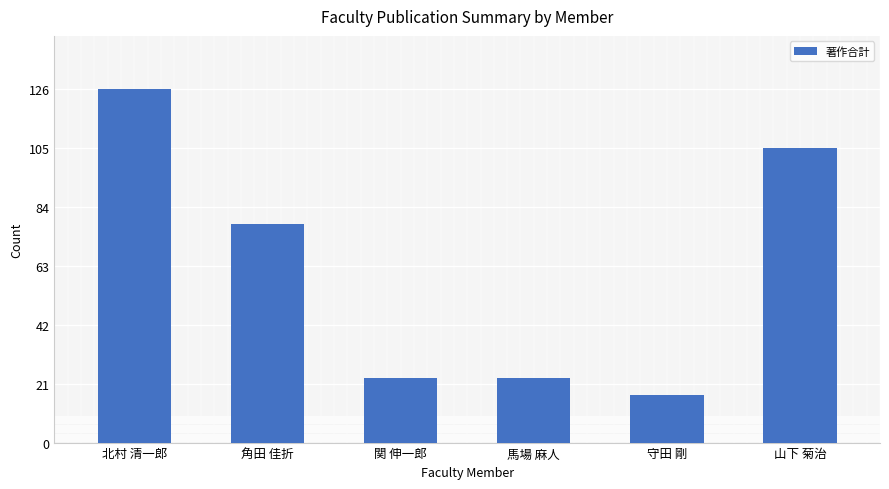

Where does the data first go above 78?

北村 清一郎